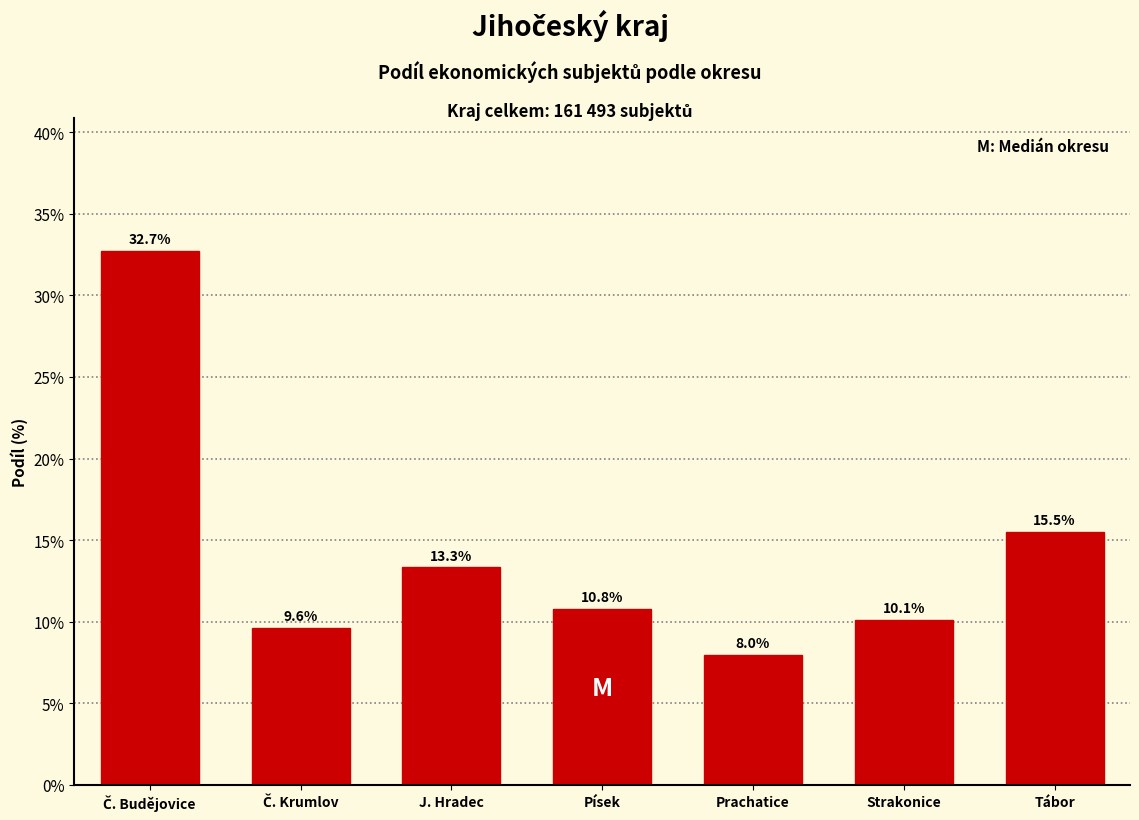

Reading left to right, extract all data points from this chart.

32.7	9.6	13.3	10.8	8.0	10.1	15.5